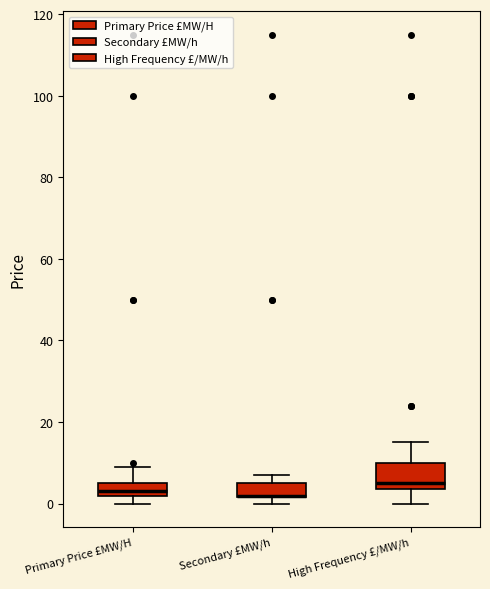

Which box is the tallest, from its lower edge to its upper edge?

High Frequency £/MW/h